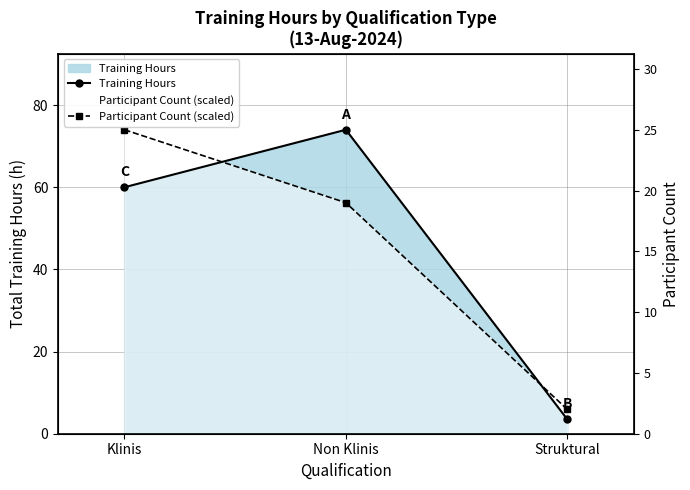

How many values in the Training Hours series exceed 60?

1